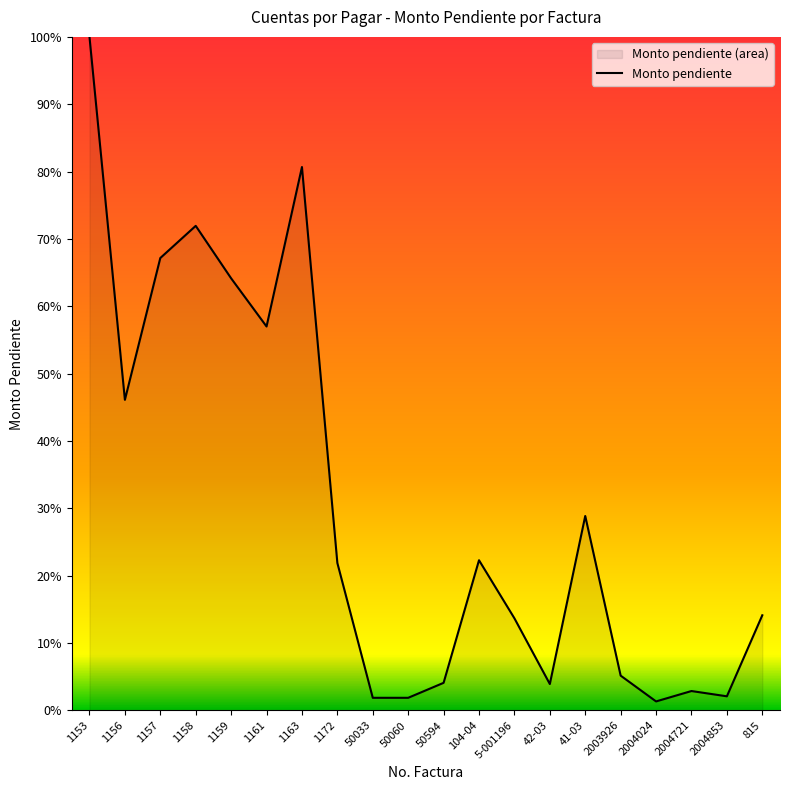

How many lines are shown in the chart?

1